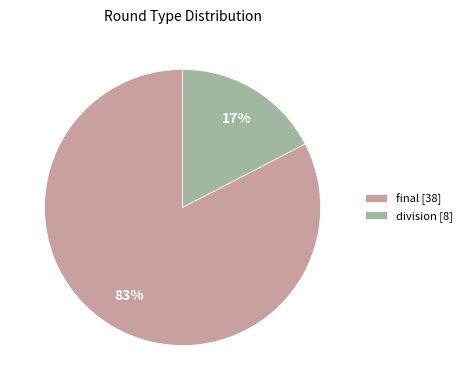

Which slice represents more than half of the pie?

final